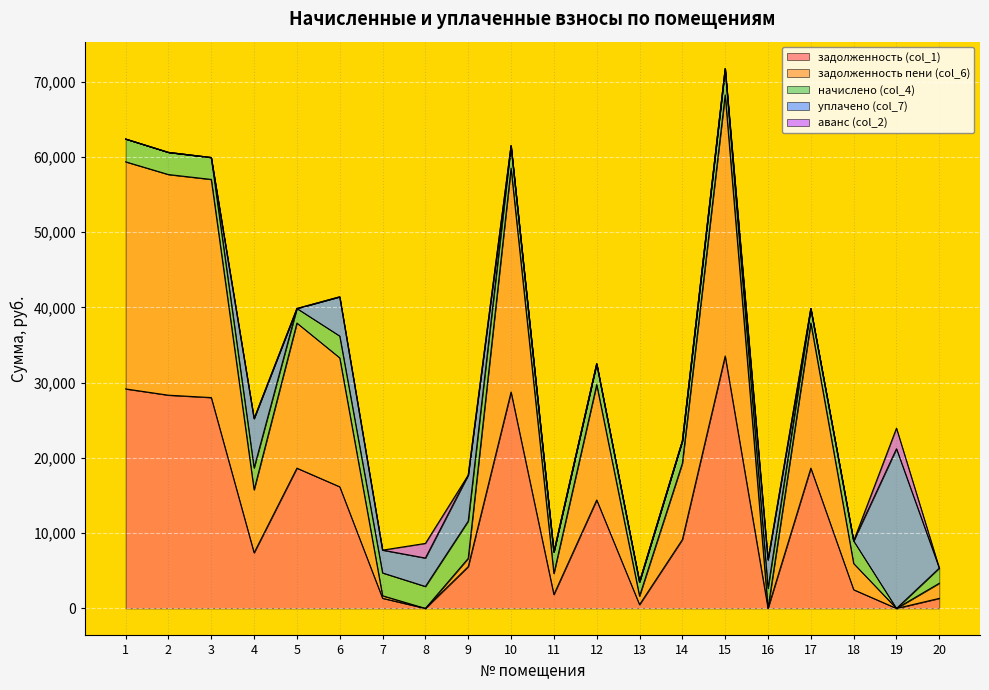

How many times do начислено (col_4) and уплачено (col_7) cross each other?

8